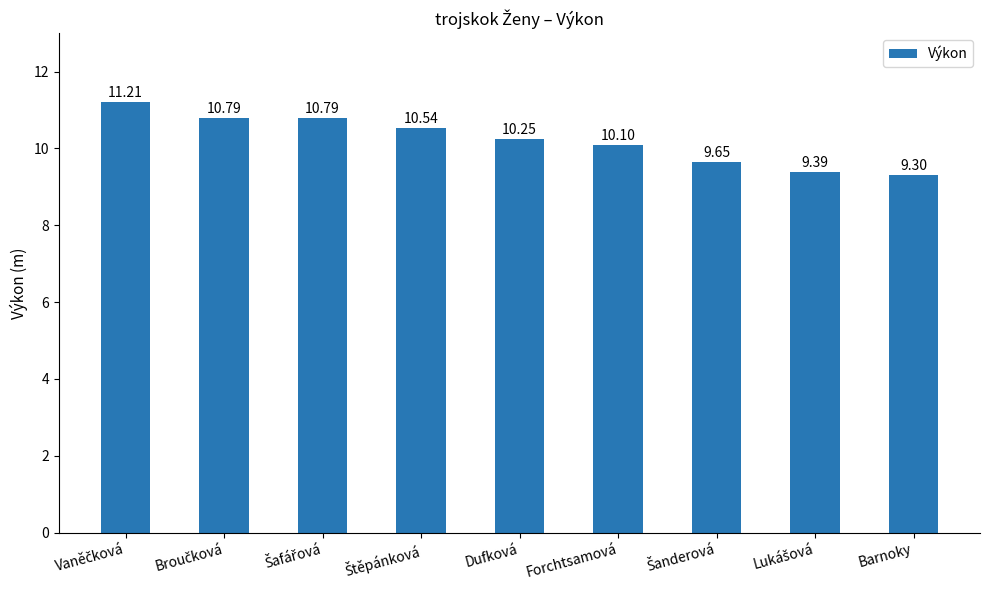

Are the bars grouped side by side (vs. stacked)?

No